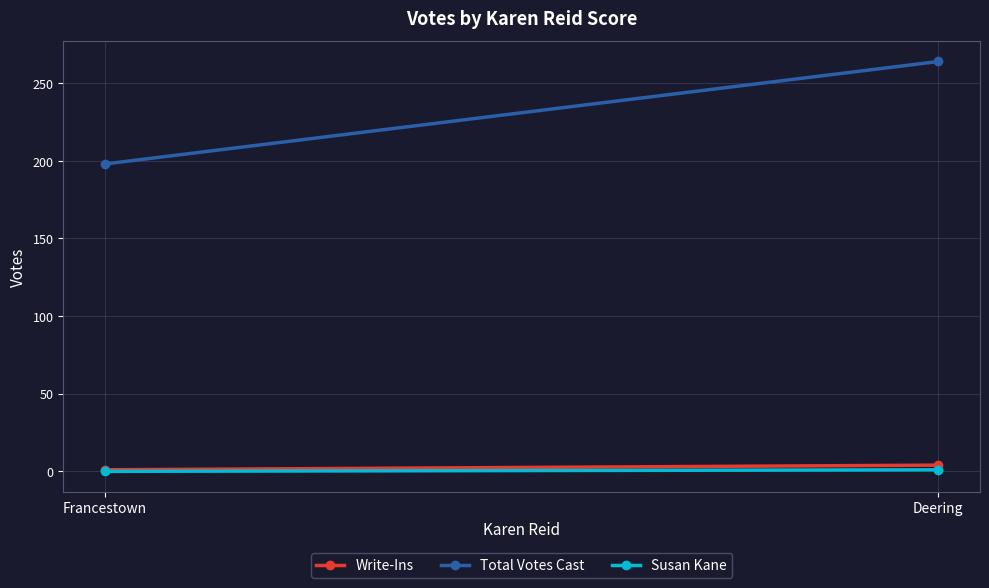

What is the total value across all series at Deering?

269